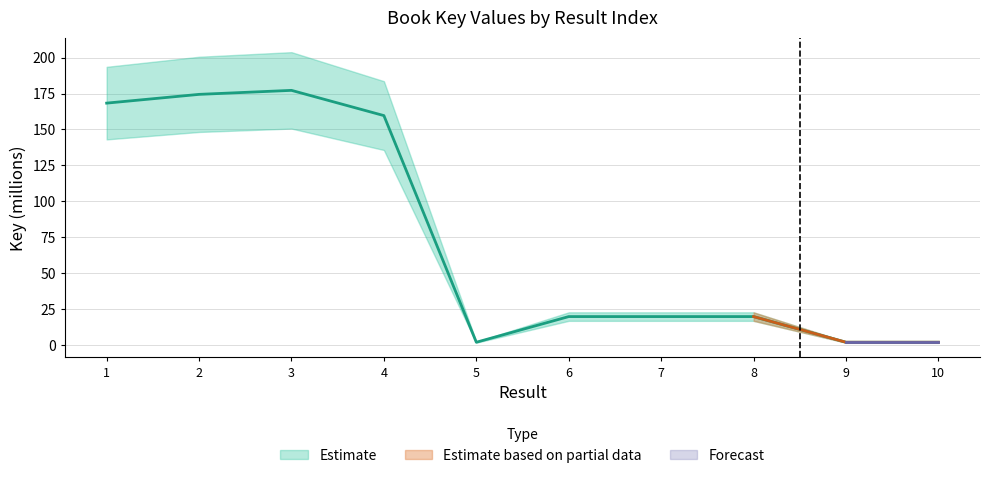

What is the greatest value displayed?

177.2